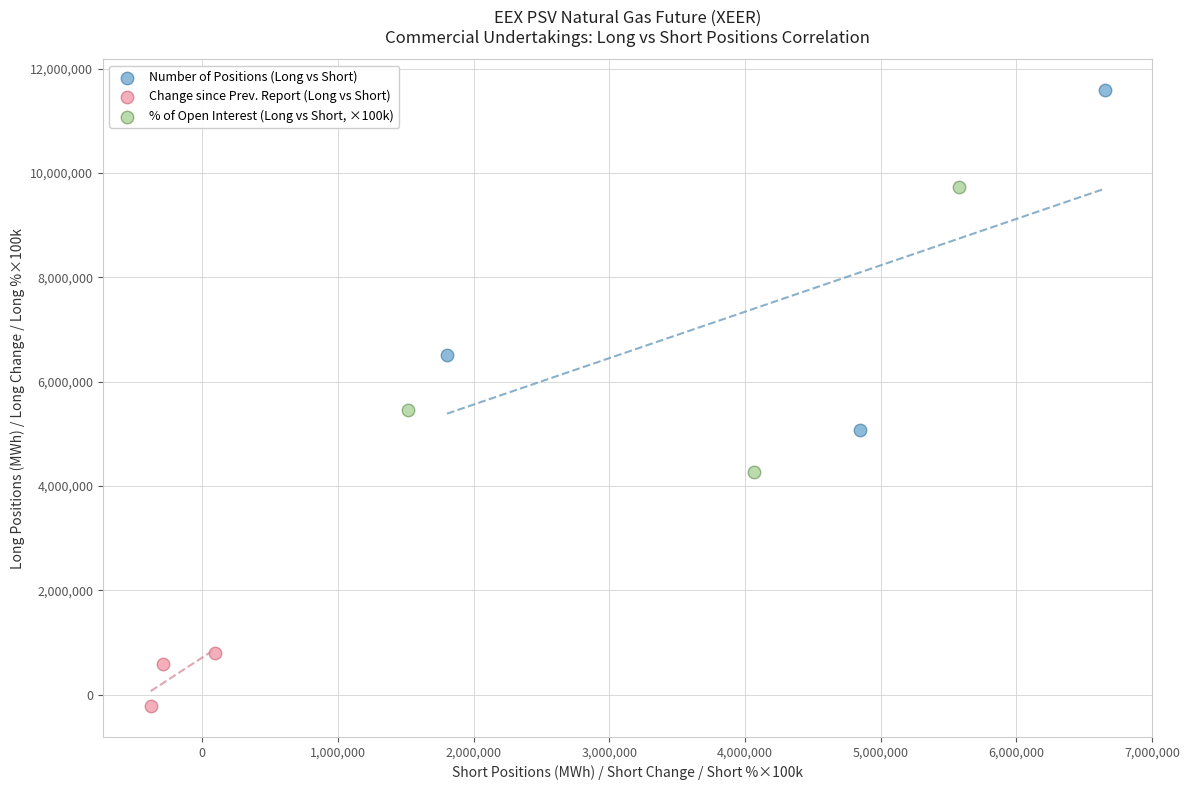

Which series has the widest spread of Y values?

Number of Positions (Long vs Short)